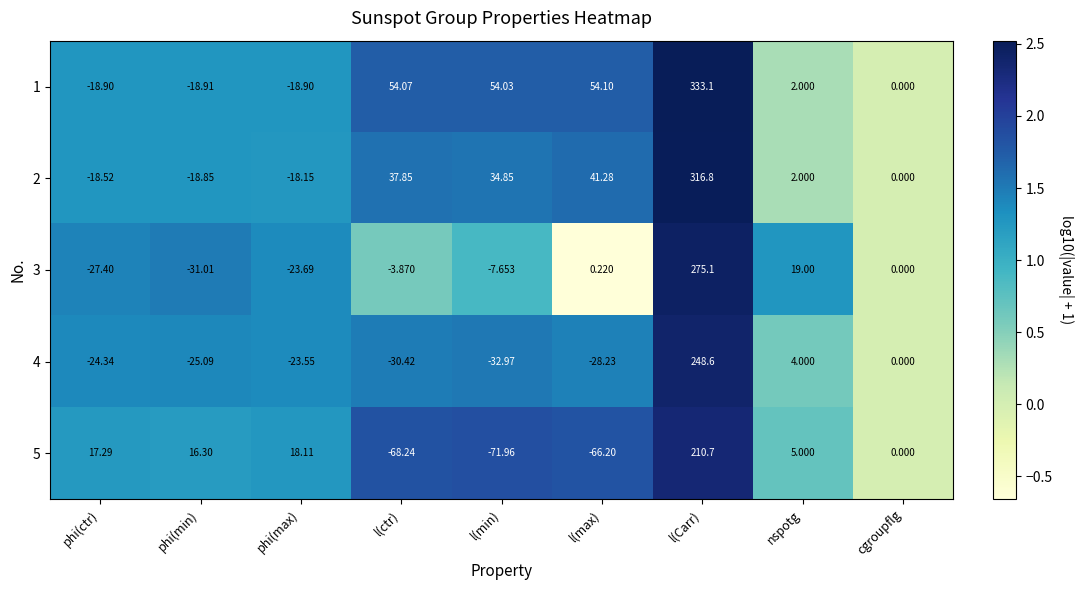

How many categories are shown in the chart?

9